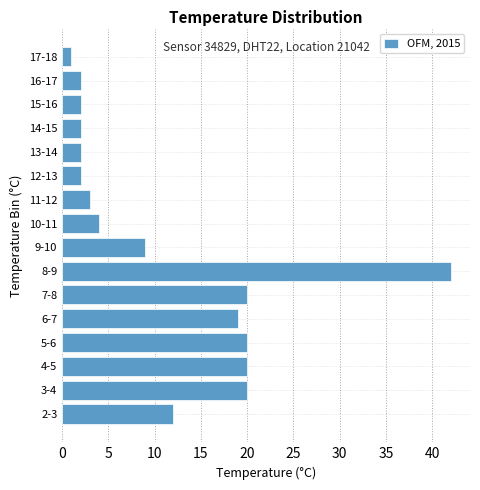

Reading bottom to top, extract all data points from this chart.

12	20	20	20	19	20	42	9	4	3	2	2	2	2	2	1